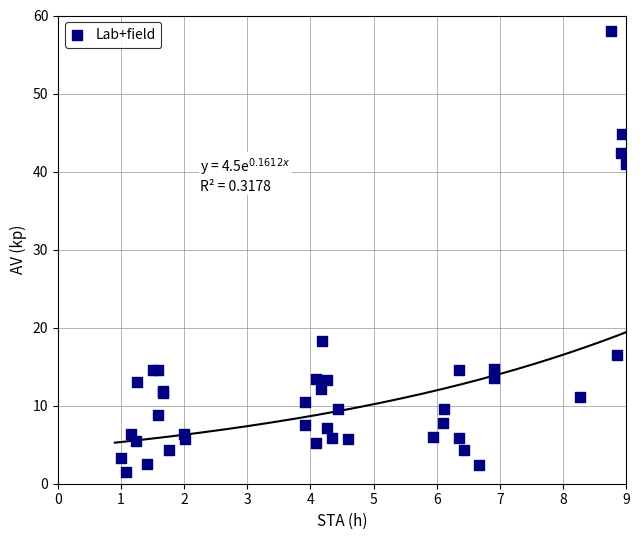

What Y value in the scatter plot is closest to 29?

18.3